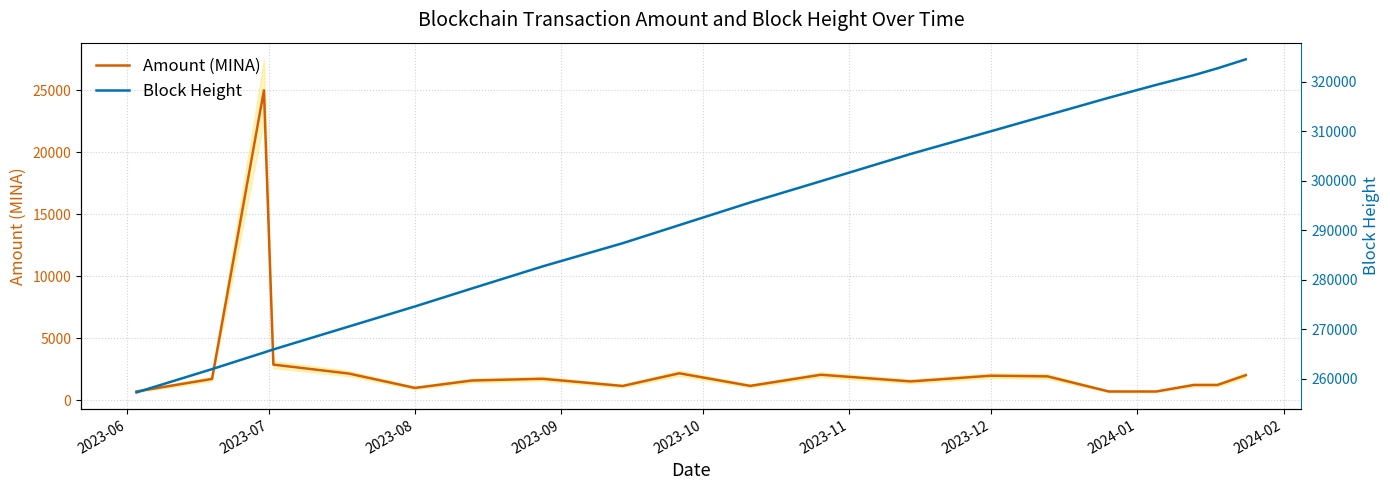

True or false: Block Height and Amount (MINA) intersect in this chart.

False